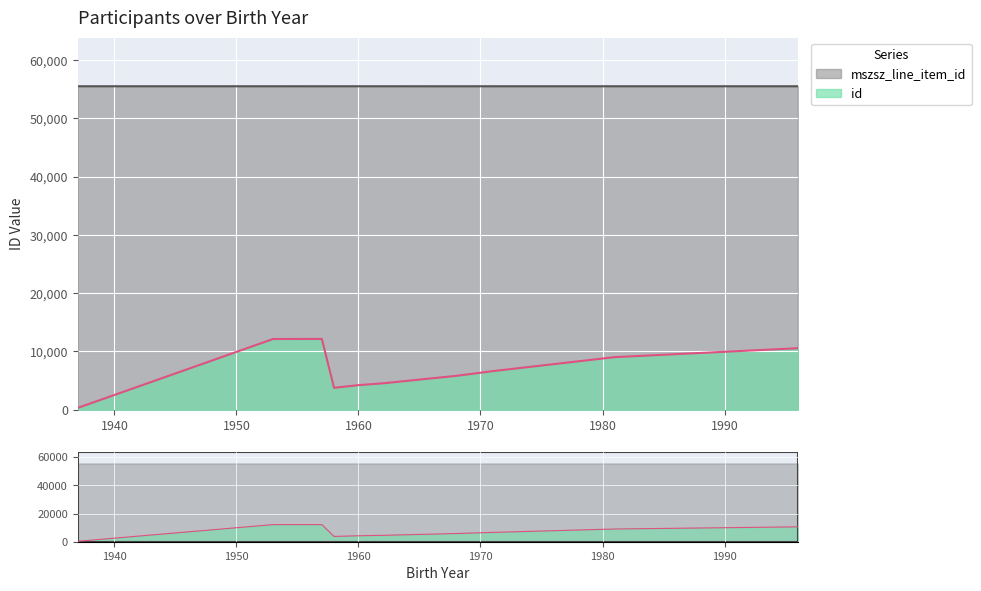

How many distinct data groups are displayed?

2